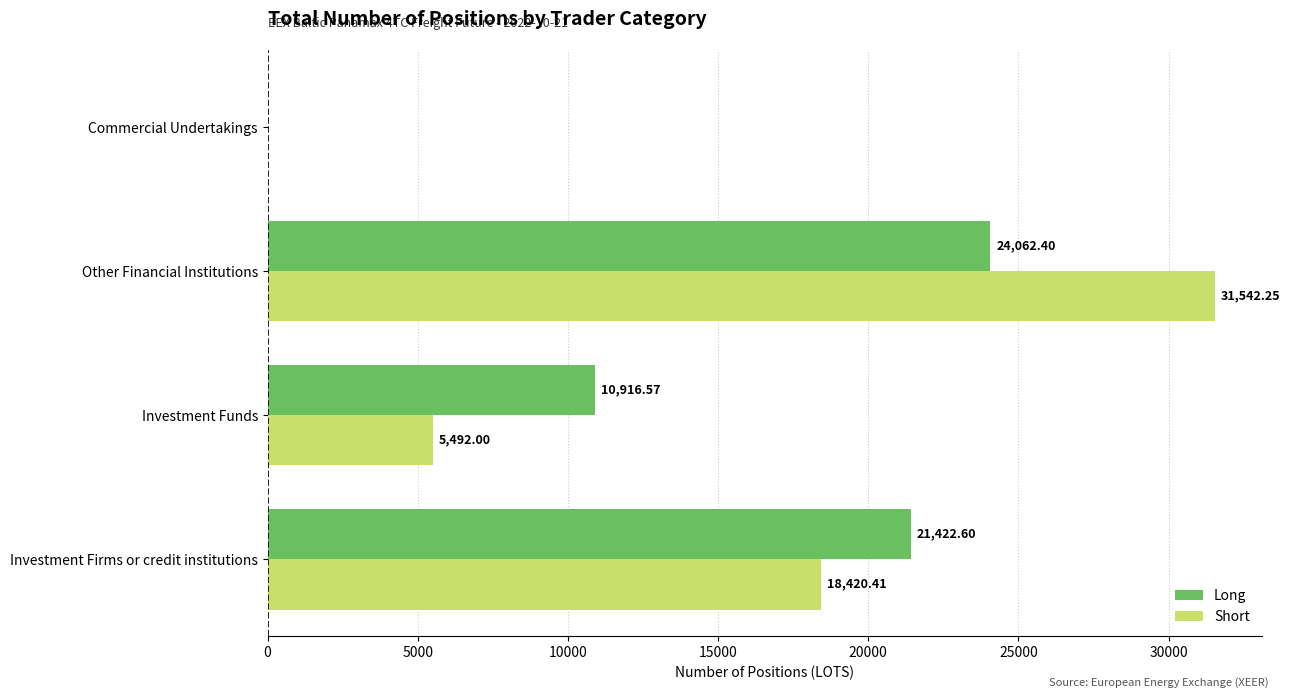

Is the value of Long at Other Financial Institutions greater than the value of Short at Other Financial Institutions?

No